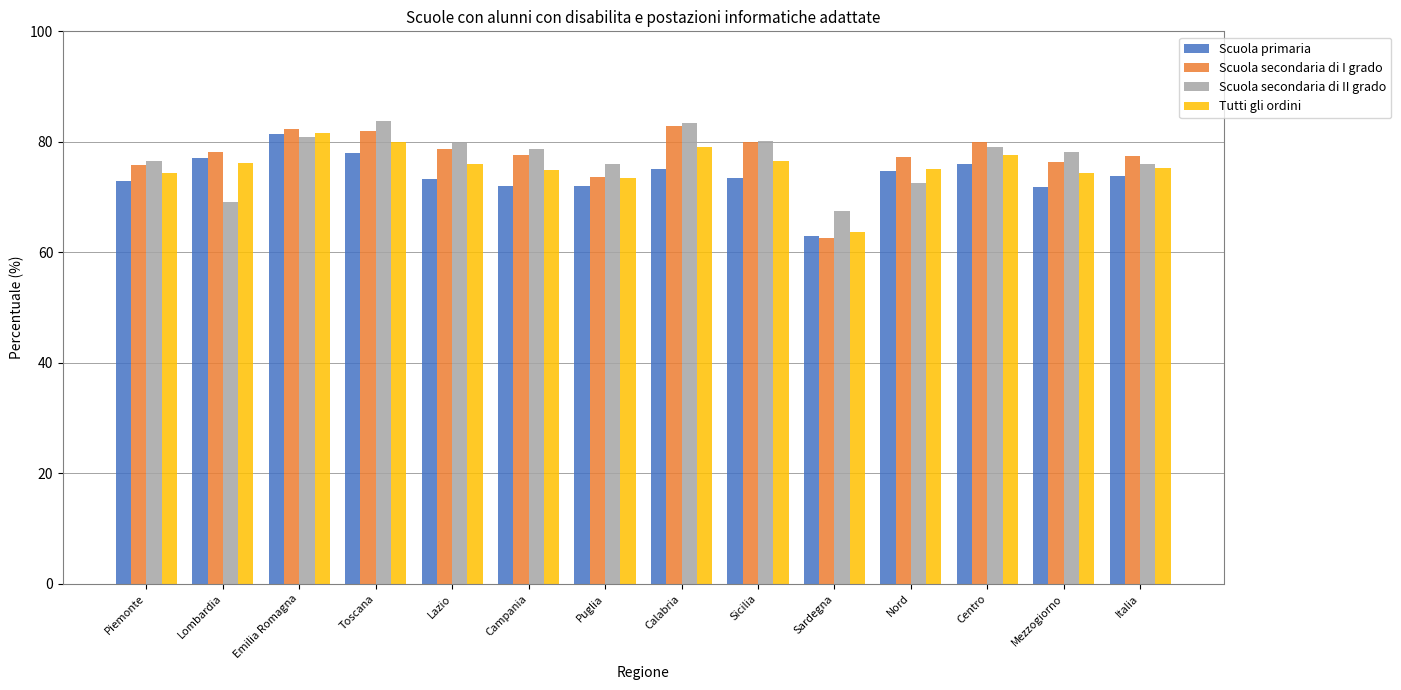

The Scuola secondaria di II grado series shows 139.1 at Lazio. True or false?

False